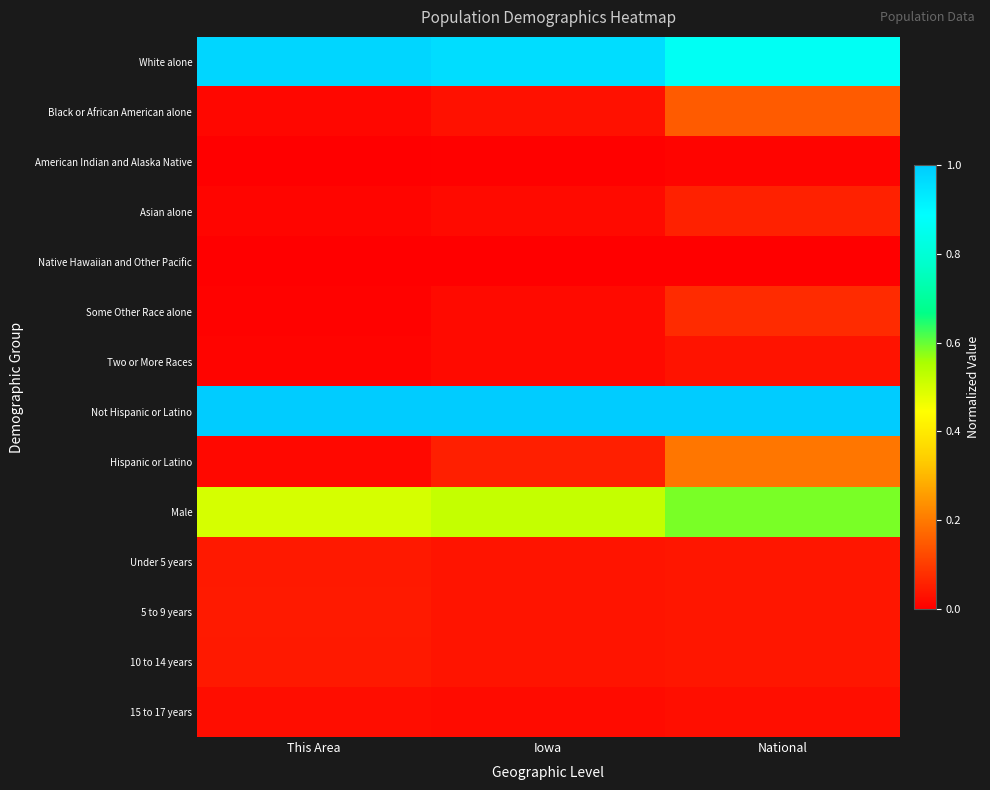

At This Area, list the series in order from smallest to largest.

Native Hawaiian and Other Pacific, American Indian and Alaska Native, Some Other Race alone, Two or More Races, Asian alone, Black or African American alone, Hispanic or Latino, 15 to 17 years, Under 5 years, 10 to 14 years, 5 to 9 years, Male, White alone, Not Hispanic or Latino